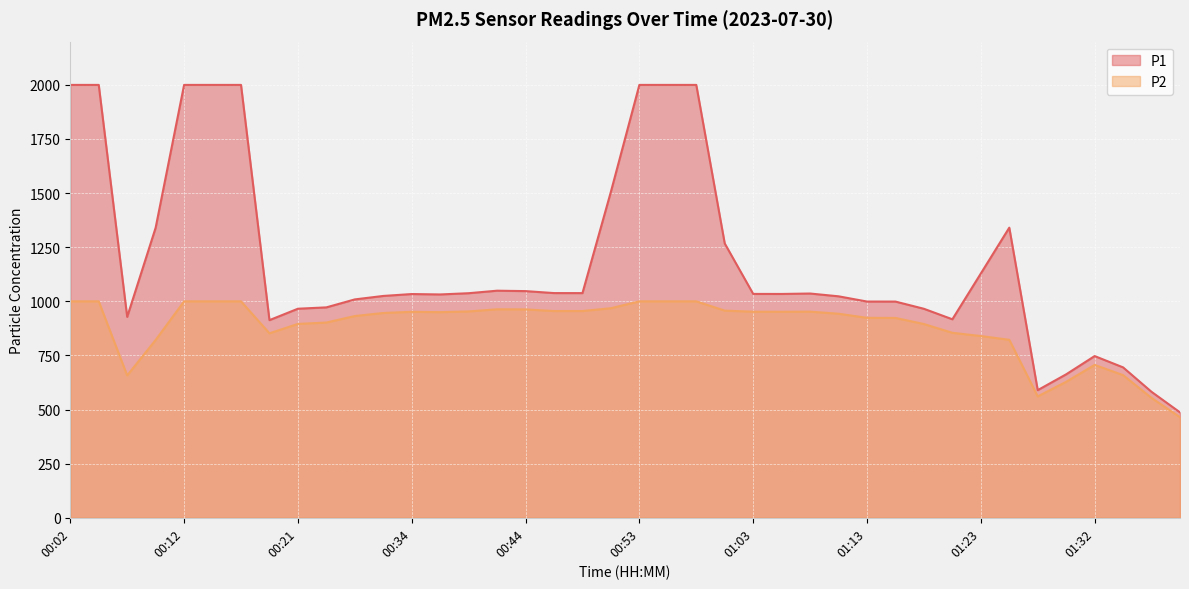

What is the total value across all series at 01:40?

951.5